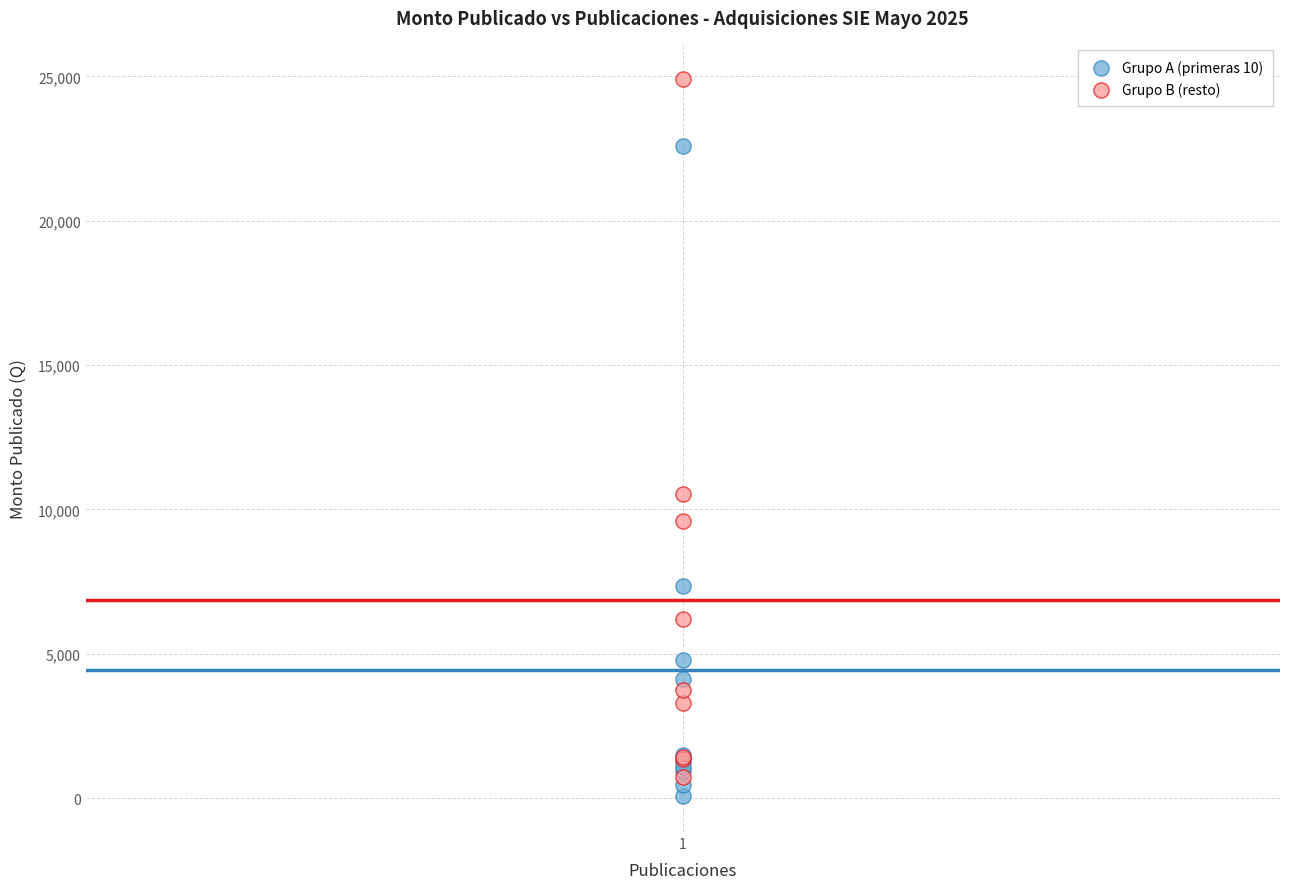

What are all the series names shown in the legend?

Grupo A (primeras 10), Grupo B (resto)